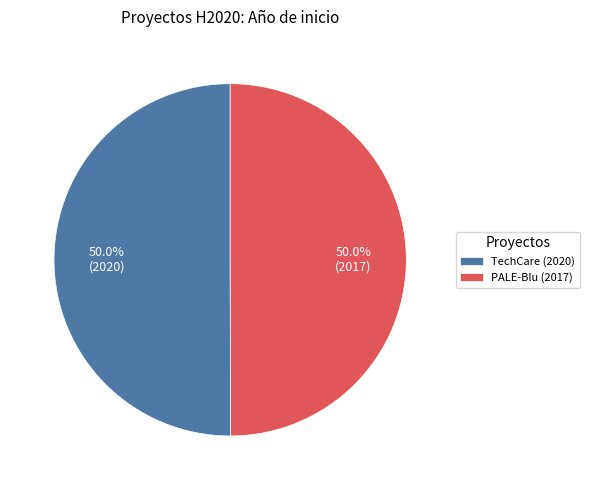

Approximately how many times larger is the value at PALE-Blu (2017) compared to TechCare (2020)?

1.0